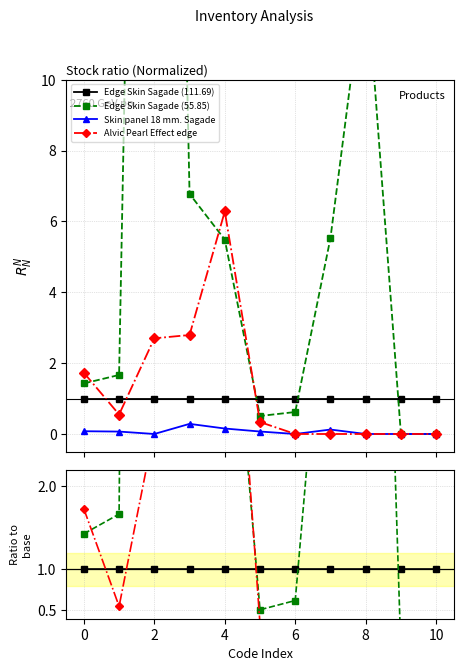

Which series has the largest total across all categories?

Edge Skin Sagade (55.85)